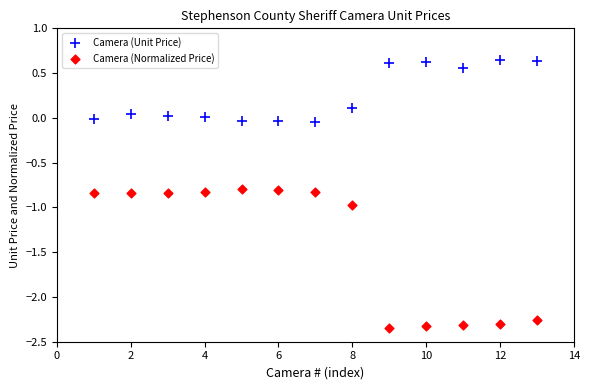

Across all data points, what is the range of Y values (max minus min)?

3.0